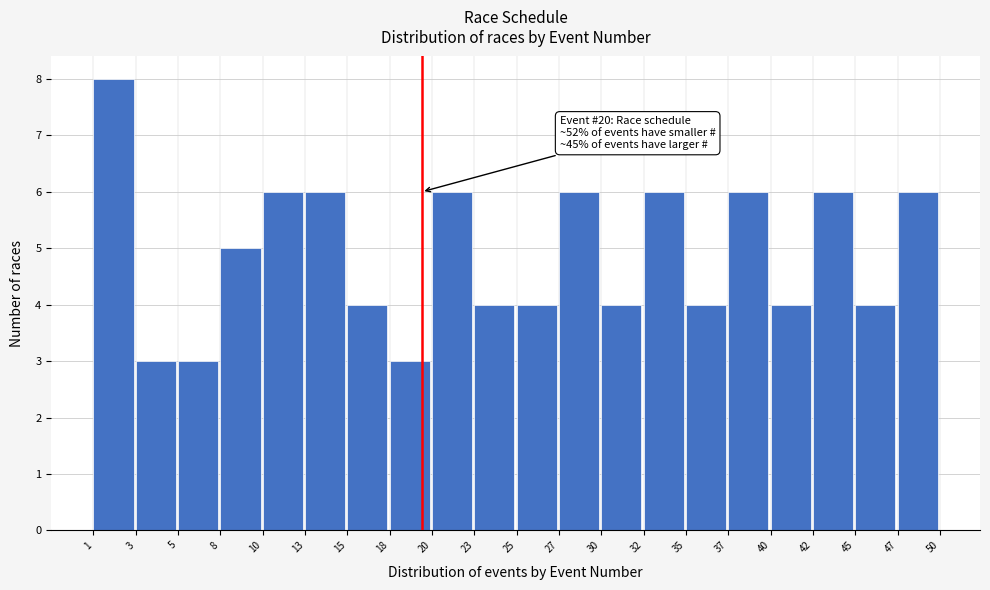

Reading left to right, extract all data points from this chart.

8	3	3	5	6	6	4	3	6	4	4	6	4	6	4	6	4	6	4	6